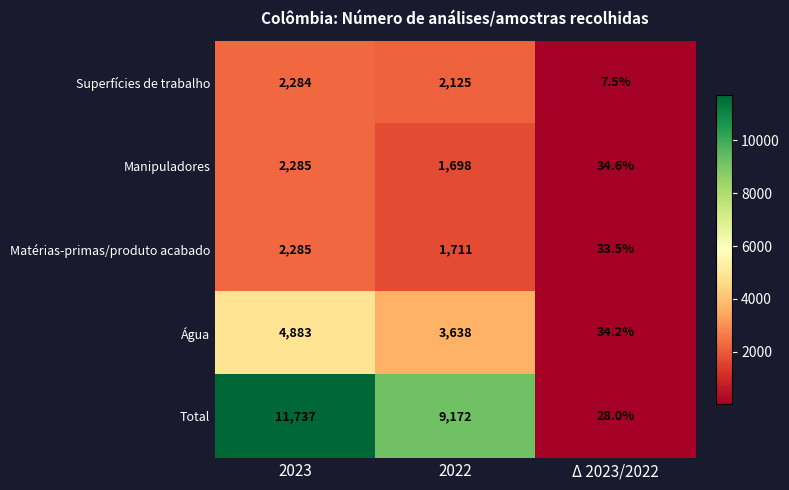

Which series has the widest spread of values?

Total